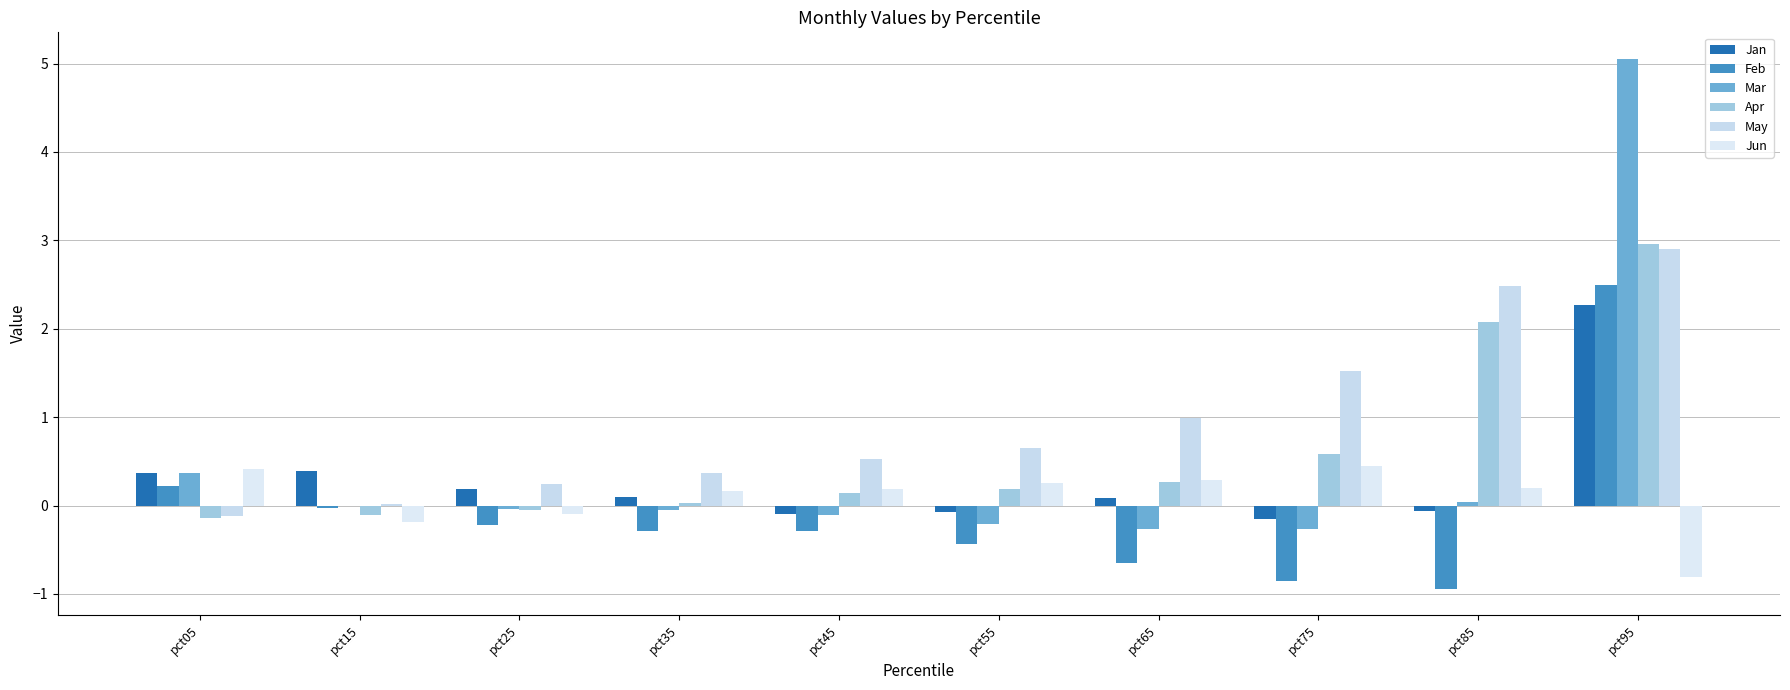

How many groups of bars are there?

10